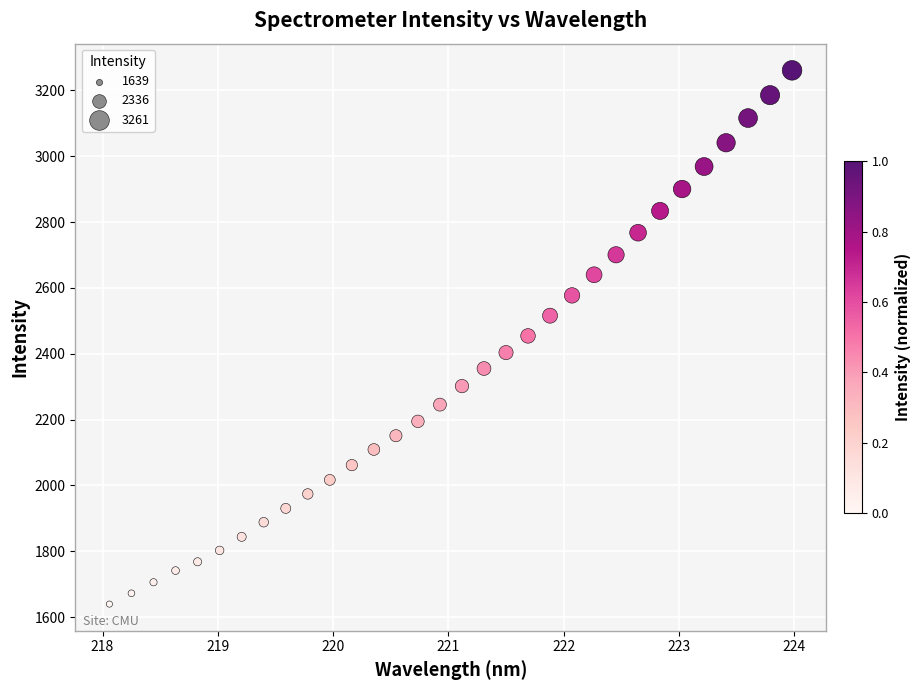

What is the range of X values (max minus min)?

5.9